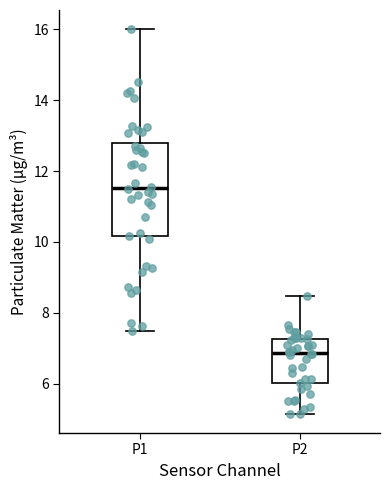

Which box is the tallest, from its lower edge to its upper edge?

P1